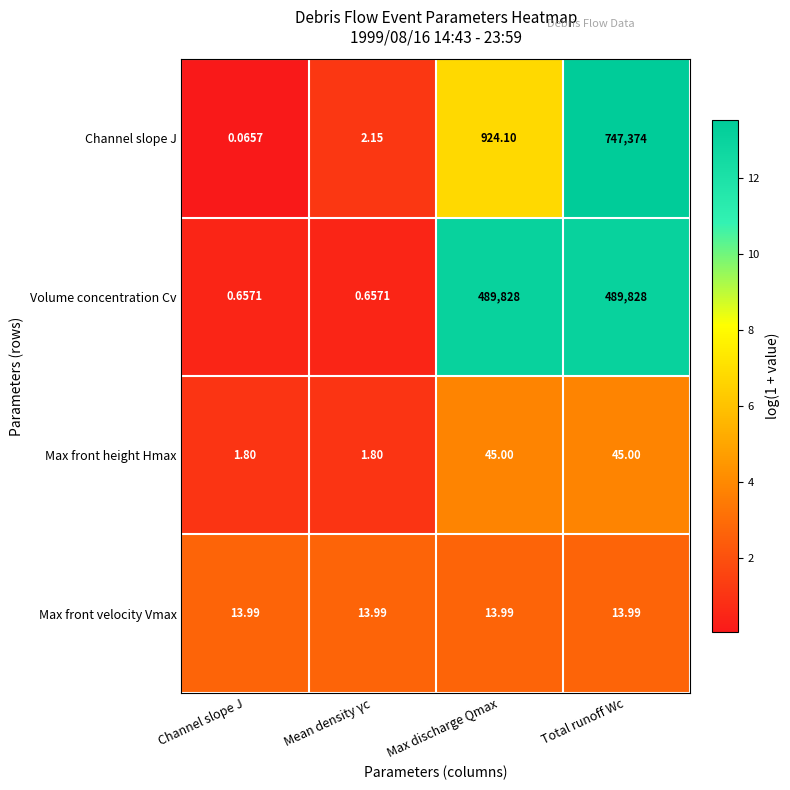

Which series has the largest total across all categories?

Volume concentration Cv